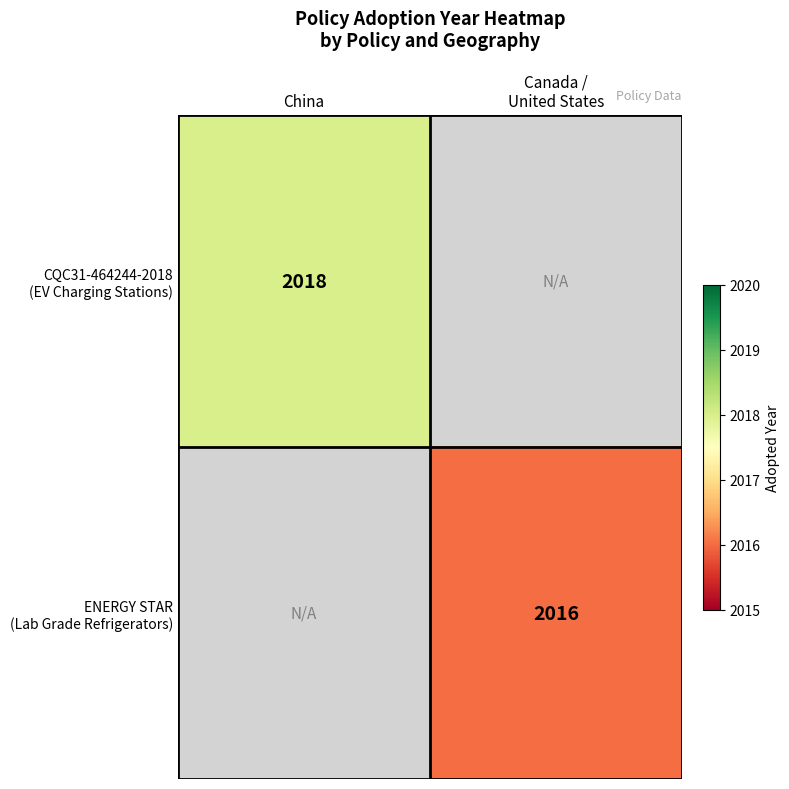

At which label is CQC31-464244-2018 (EV Charging Stations) closest to 2018?

China